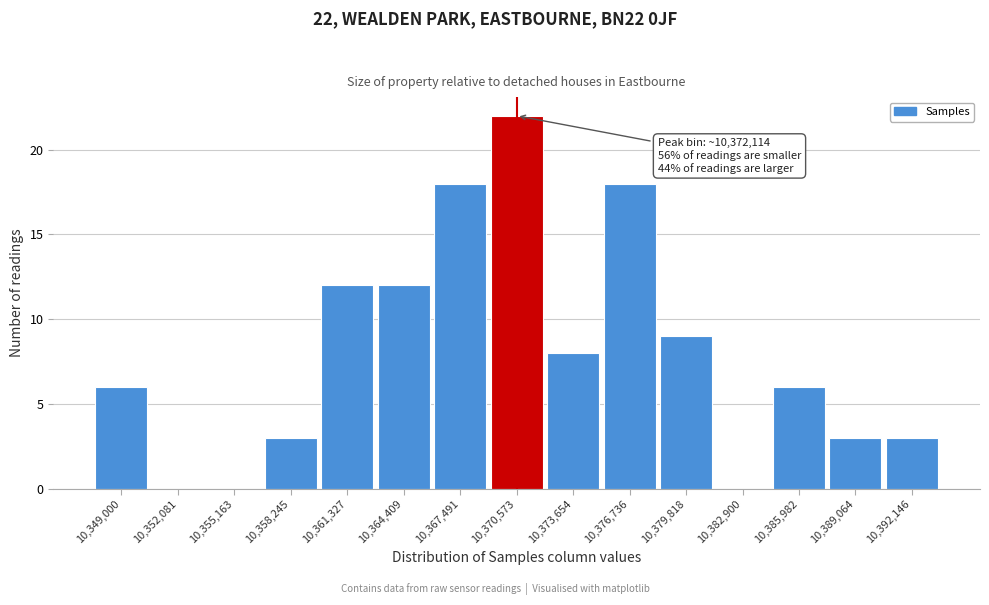

Reading left to right, extract all data points from this chart.

10,349,000=6	10,352,081=0	10,355,163=0	10,358,245=3	10,361,327=12	10,364,409=12	10,367,491=18	10,370,573=22	10,373,654=8	10,376,736=18	10,379,818=9	10,382,900=0	10,385,982=6	10,389,064=3	10,392,146=3